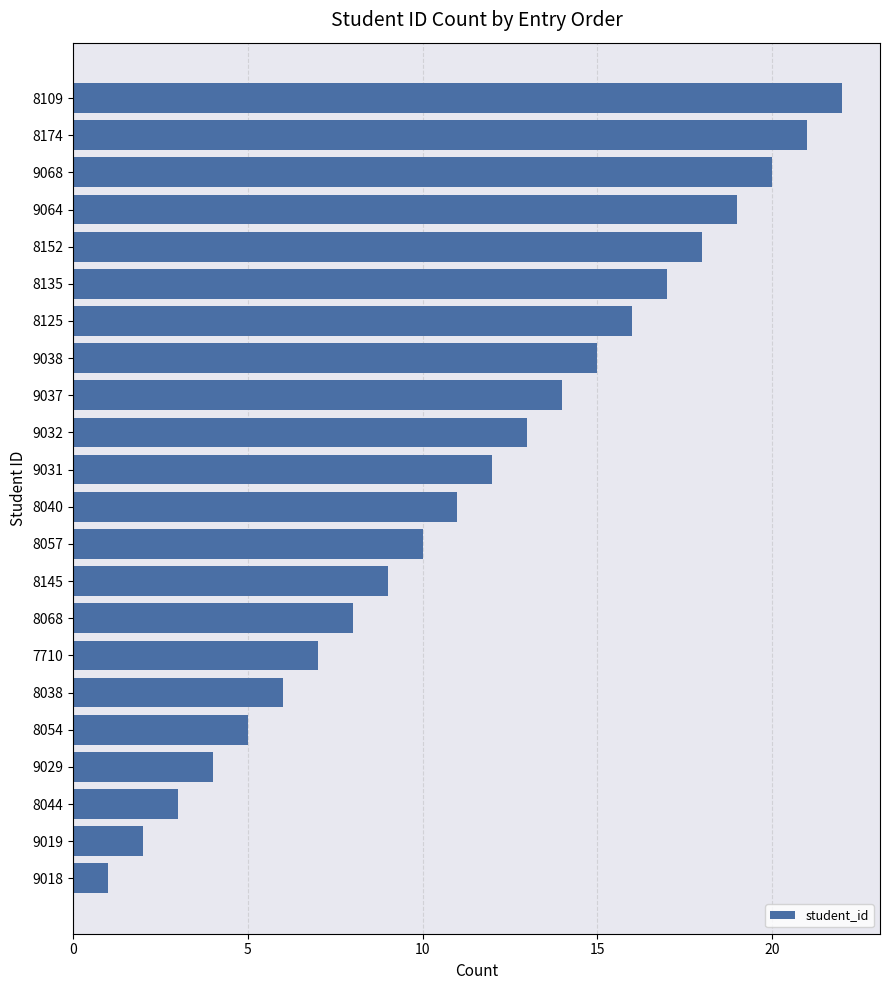

What is the difference between the values at 8038 and 8040?

5